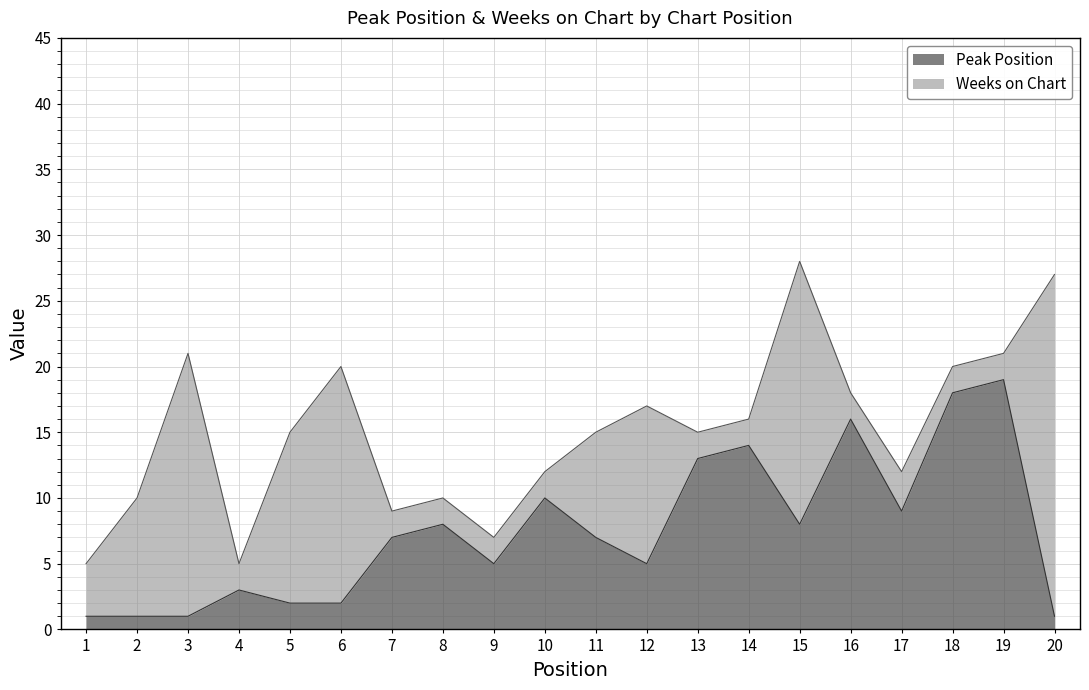

True or false: Peak Position has a value of 18 at 18.

True